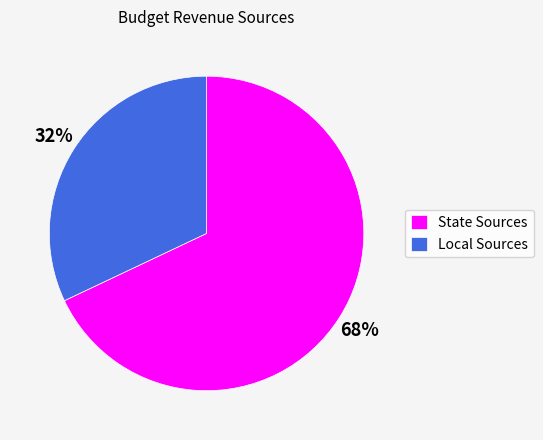

Which slice is the largest?

State Sources